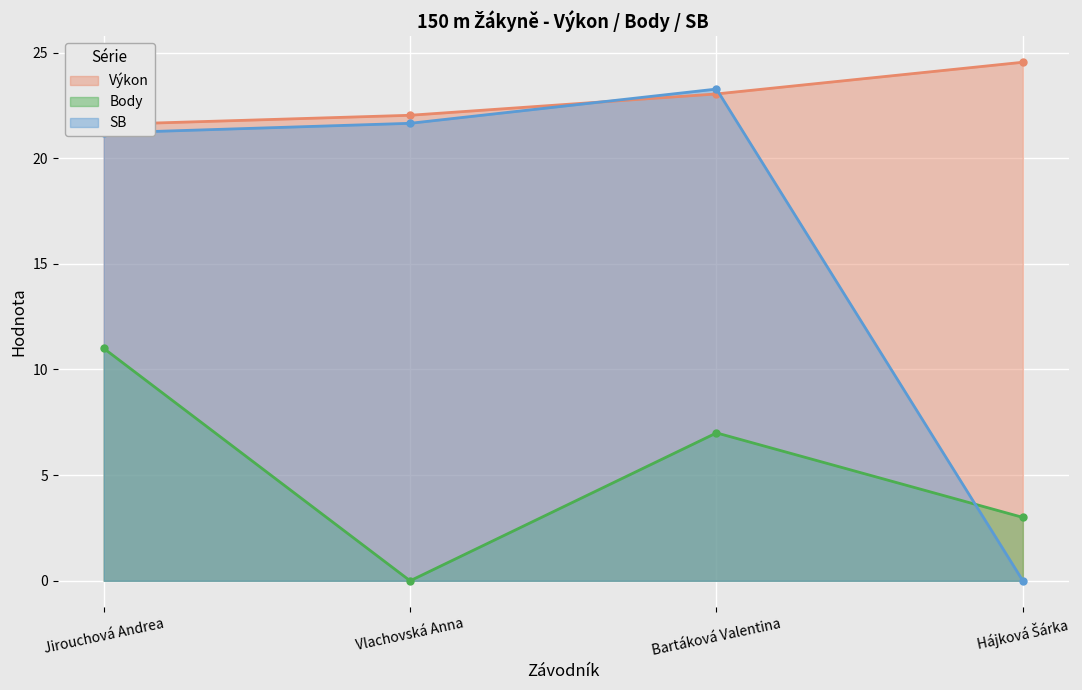

What are all the series names shown in the legend?

Výkon, Body, SB